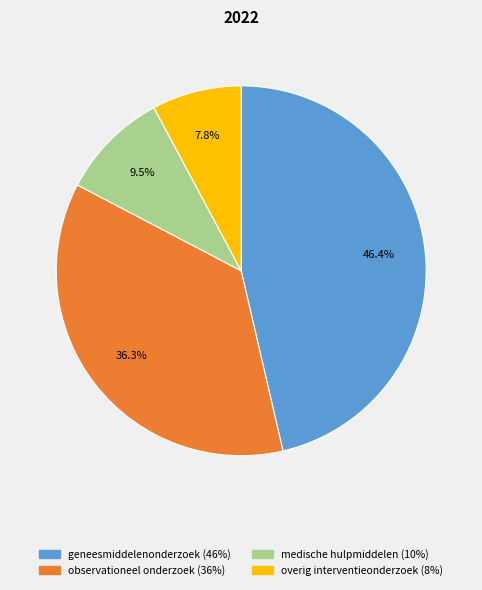

Does medische hulpmiddelen (10%) represent more than half of the total?

No